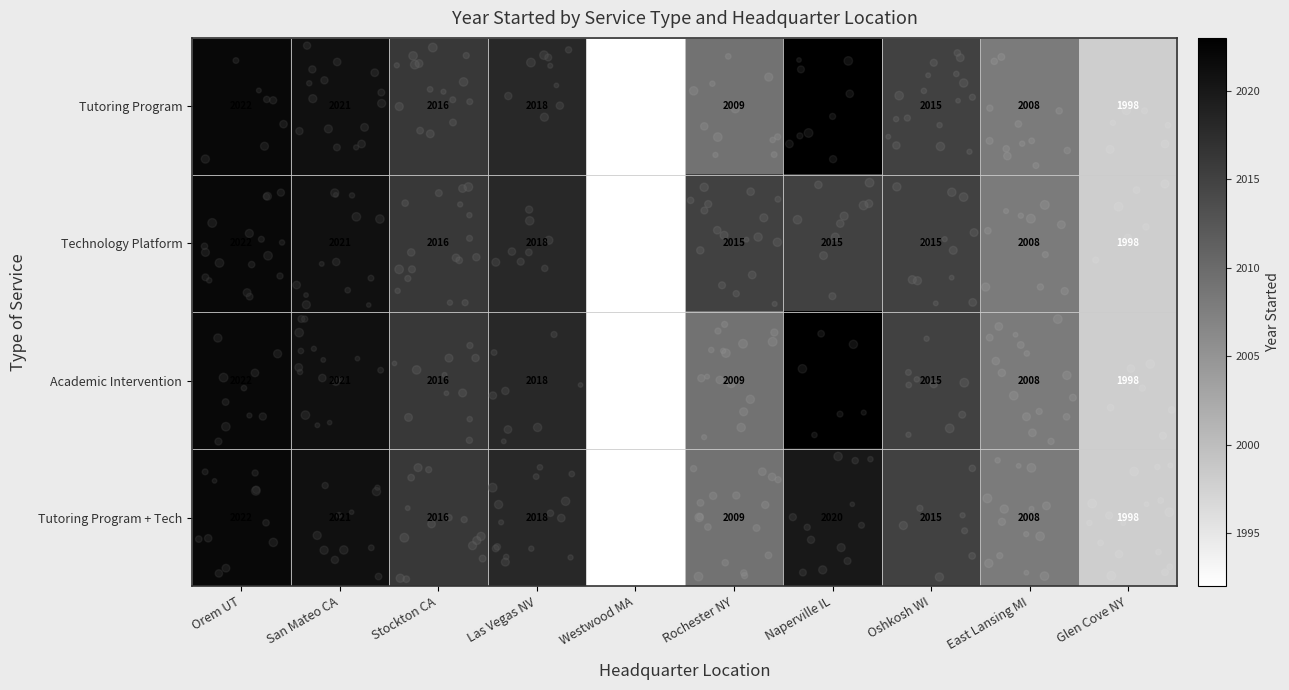

What is the difference between the maximum and minimum values in the Technology Platform series?

30